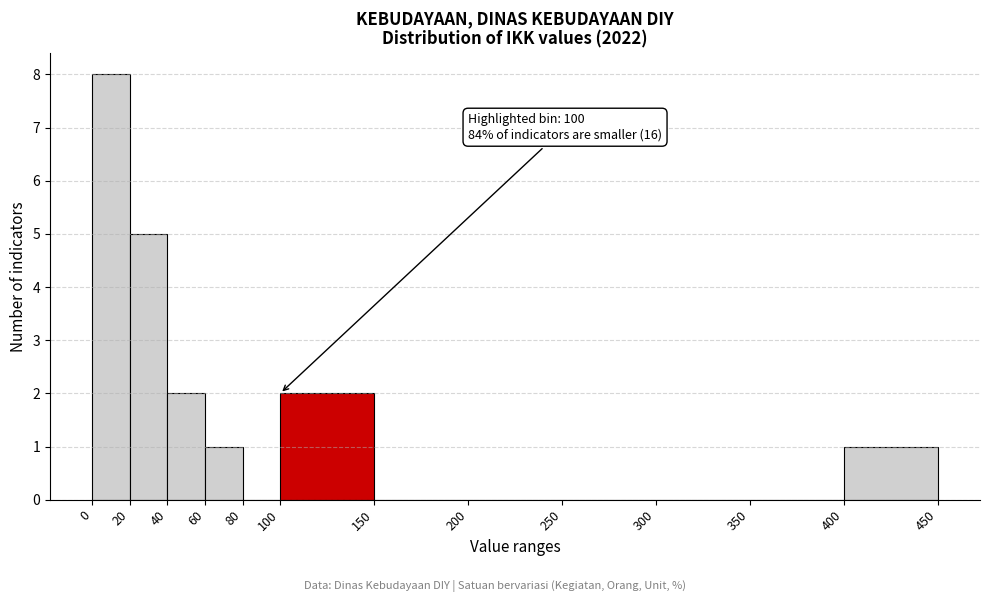

Which range on the x-axis has the tallest bar?

0 to 20